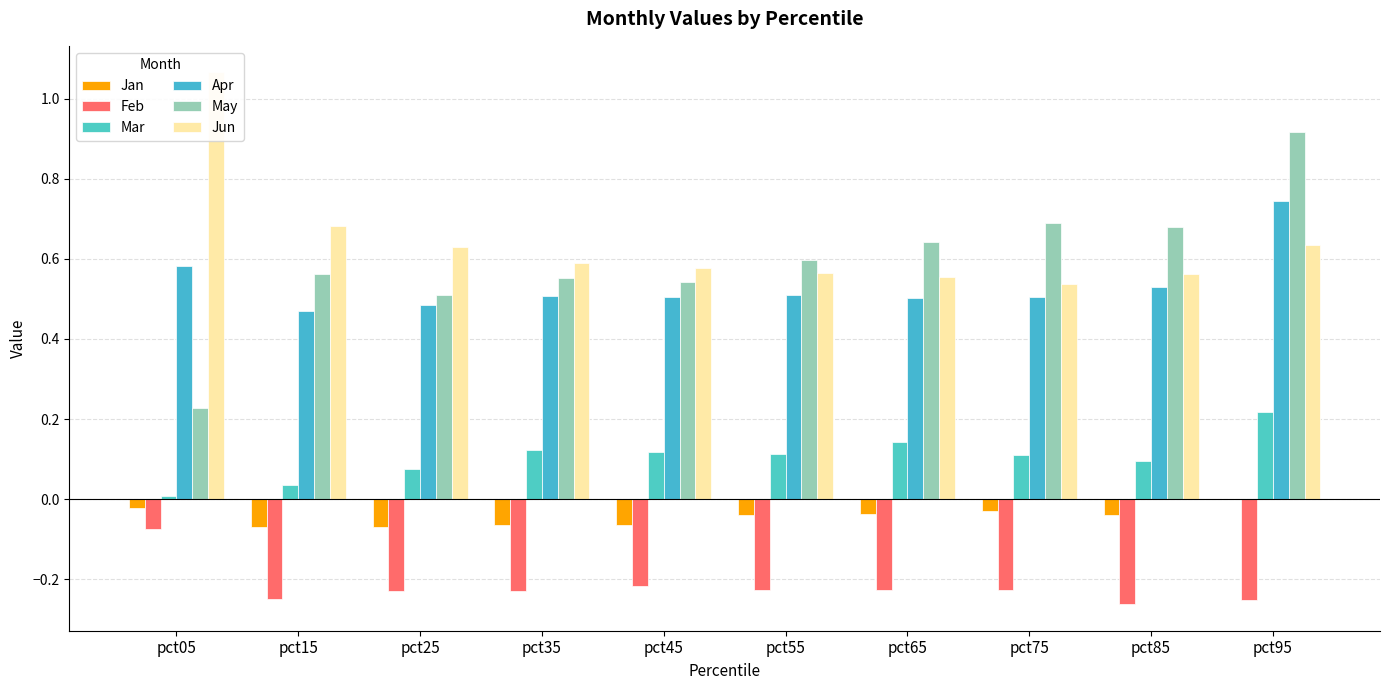

Between pct15 and pct85, which series saw the biggest shift?

Jun